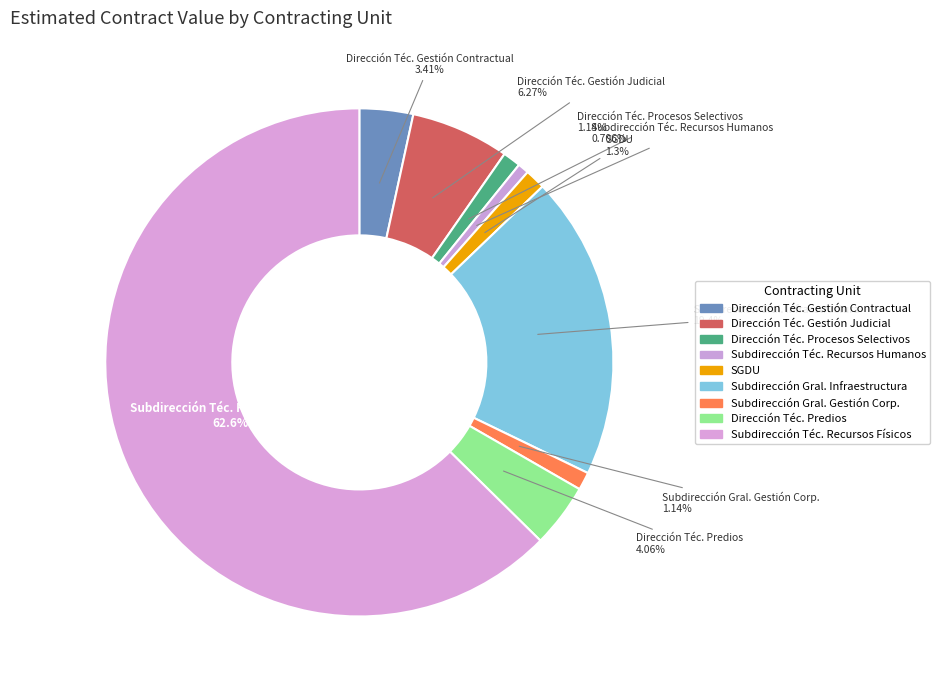

To the nearest percent, what is the average slice percentage?

11%